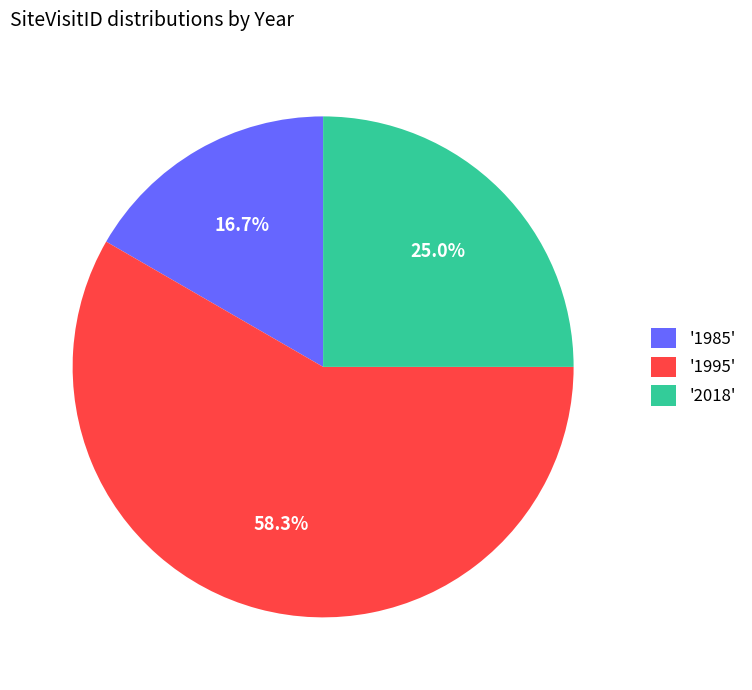

How many segments does this pie chart have?

3